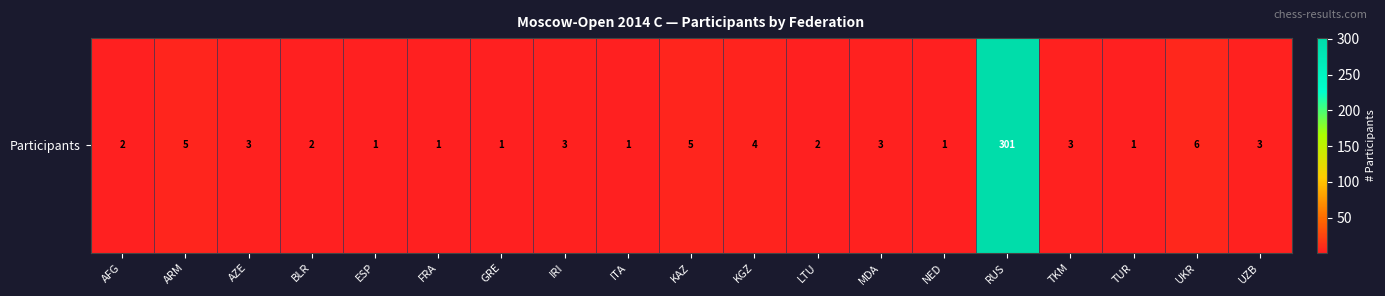

Which label corresponds to the smallest value in the chart?

ESP